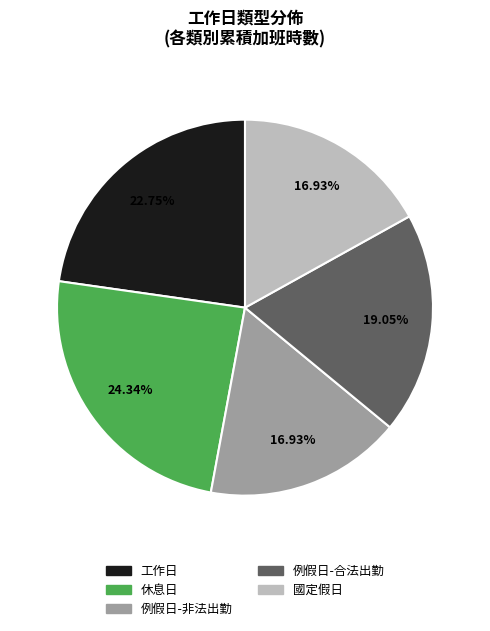

Is there a majority slice in this chart?

No